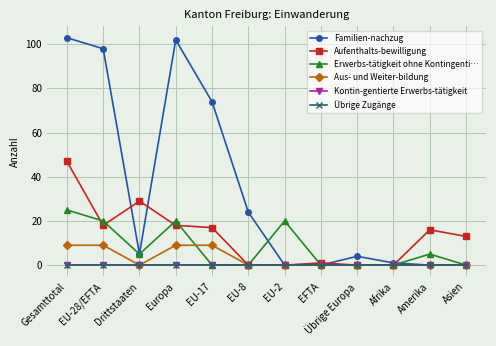

Where does the Aufenthalts-bewilligung series first go above 16?

Gesamttotal